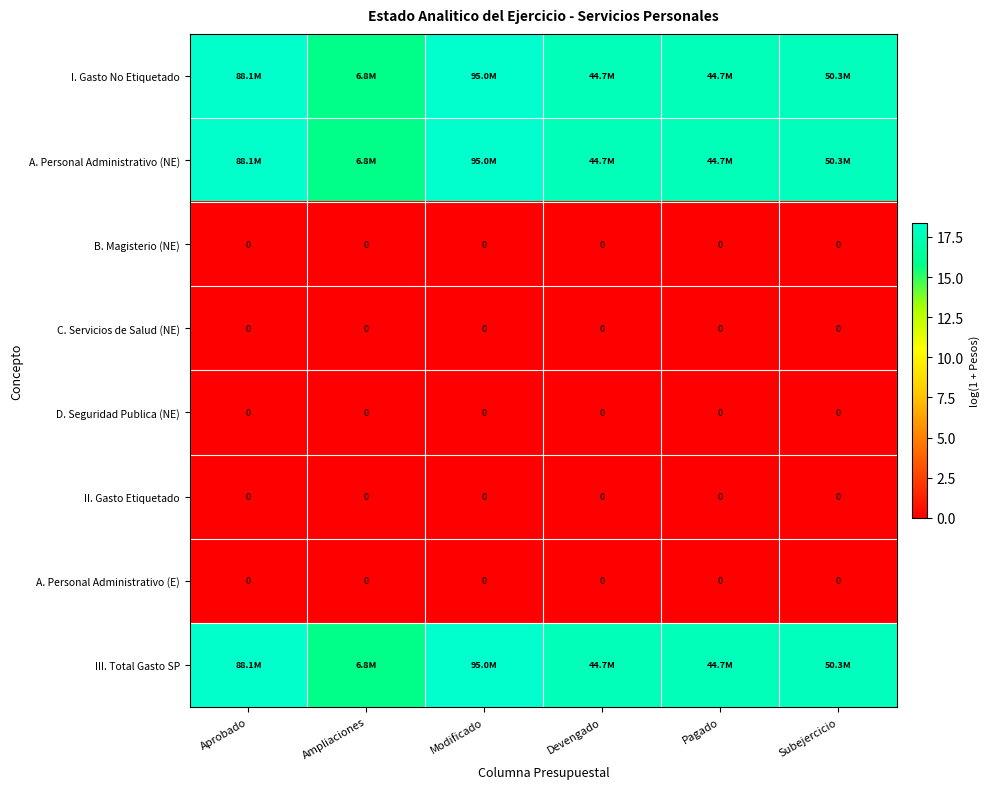

At which category is the sum across all series the highest?

Modificado